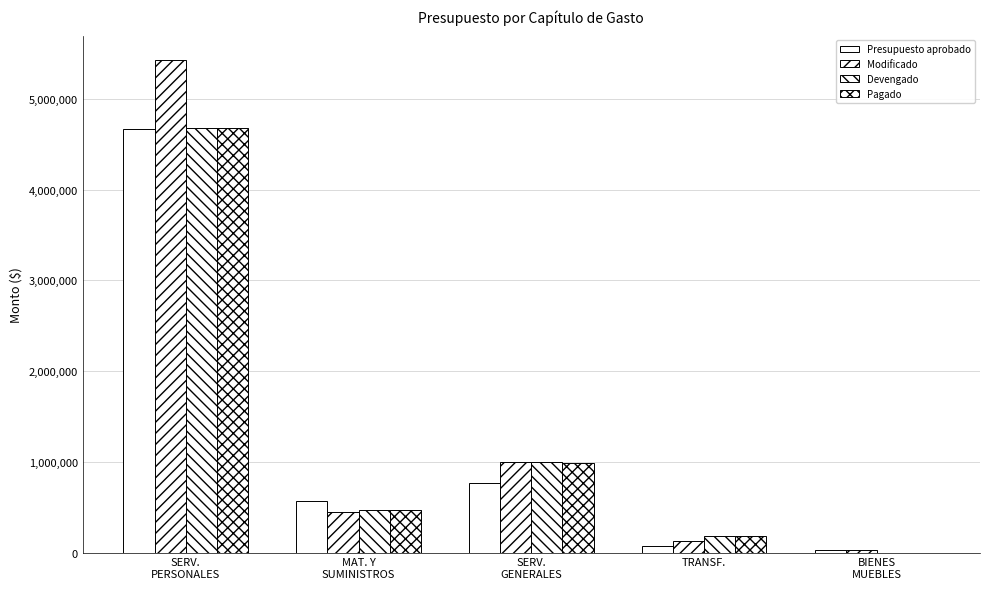

Is the value of Modificado at SERV.
GENERALES greater than the value of Pagado at SERV.
PERSONALES?

No